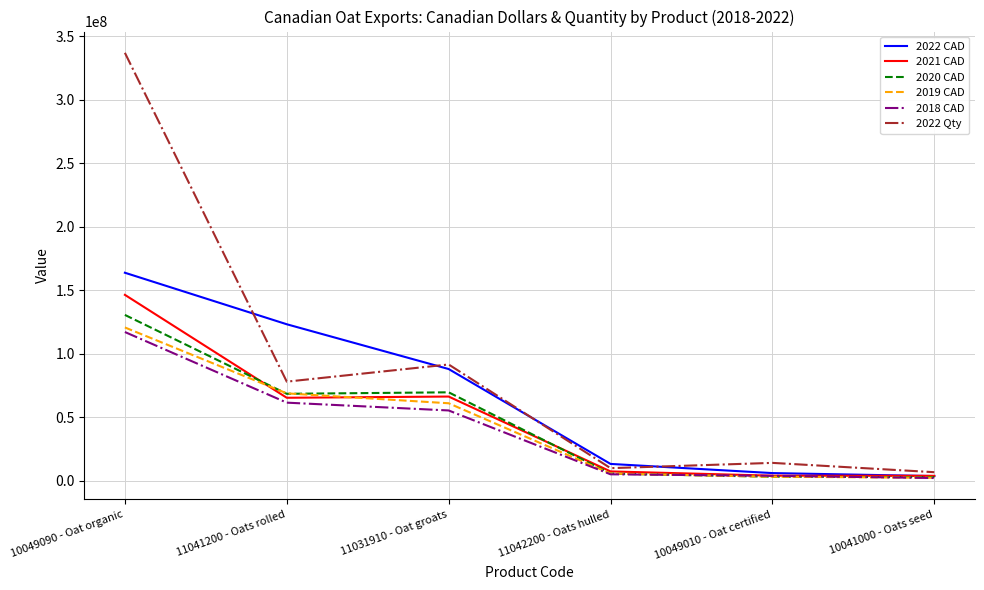

List the series in order of their peak value, lowest first.

2018 CAD, 2019 CAD, 2020 CAD, 2021 CAD, 2022 CAD, 2022 Qty